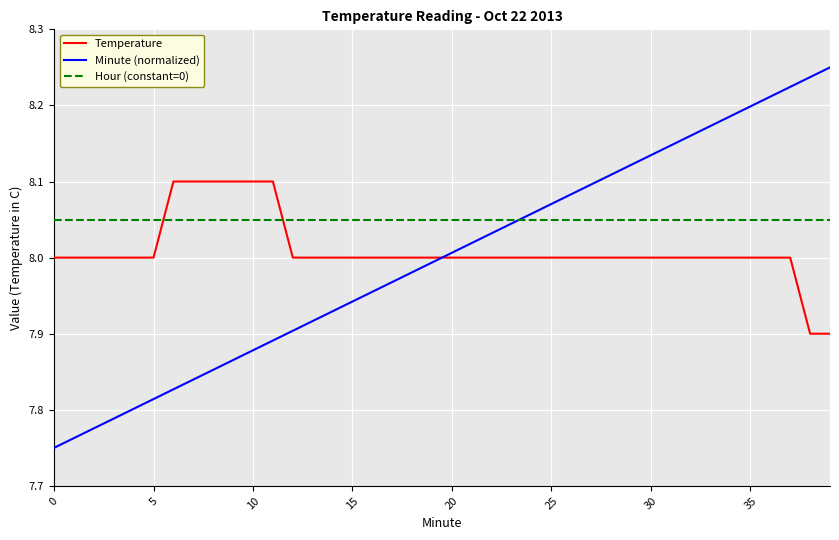

How many times do Temperature and Minute (normalized) cross each other?

1